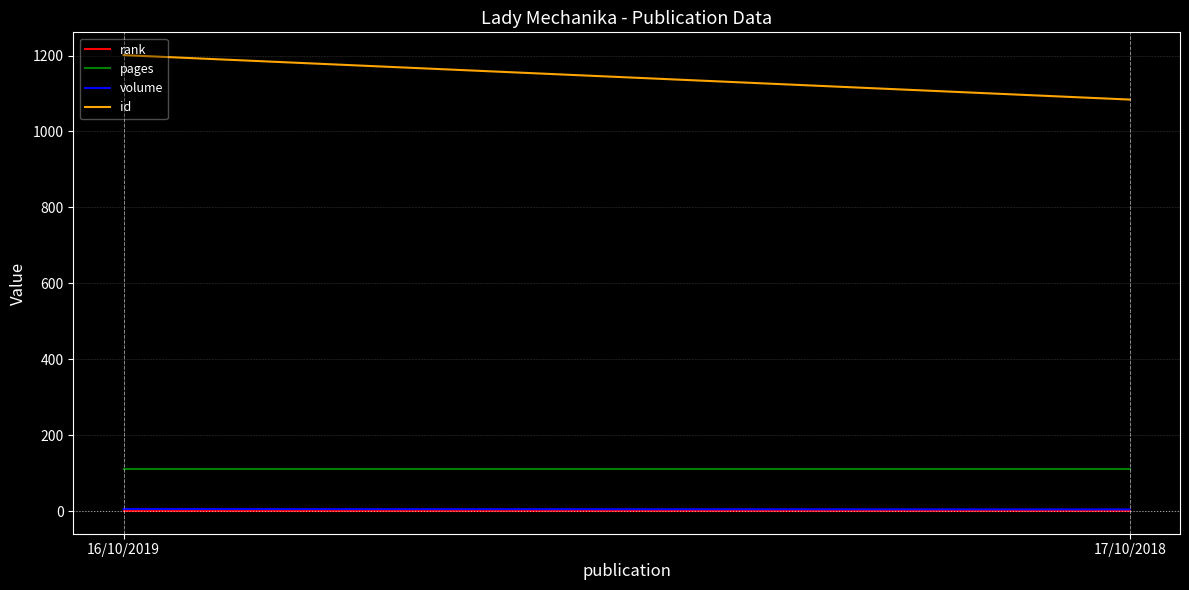

What are all the series names shown in the legend?

rank, pages, volume, id